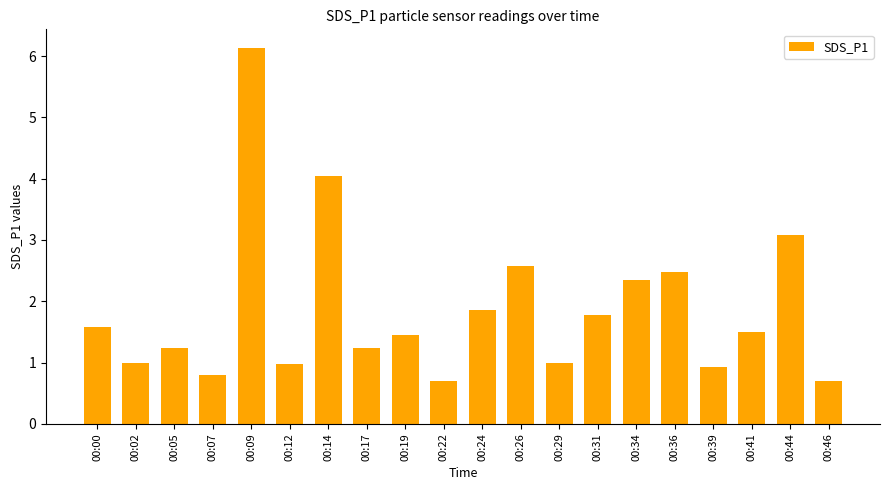

How many distinct data groups are displayed?

1